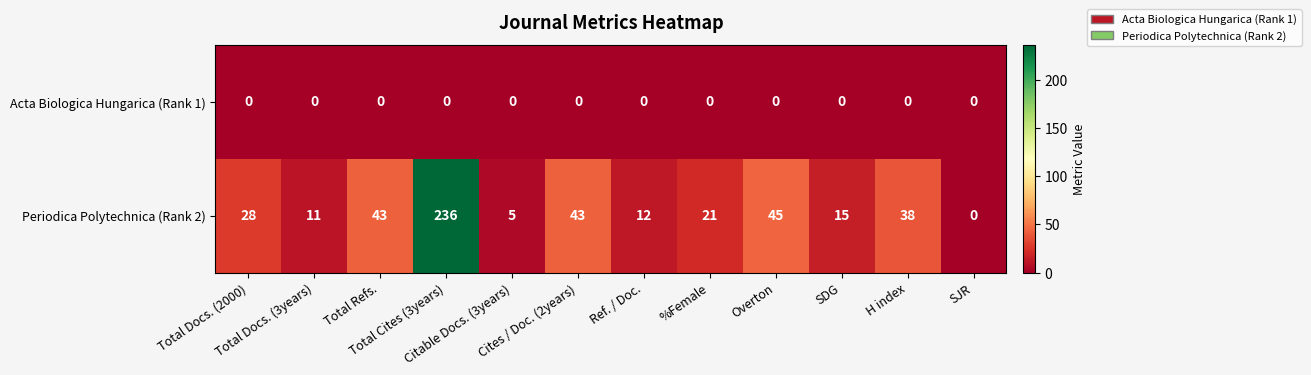

How many values in Periodica Polytechnica (Rank 2) are above zero?

11